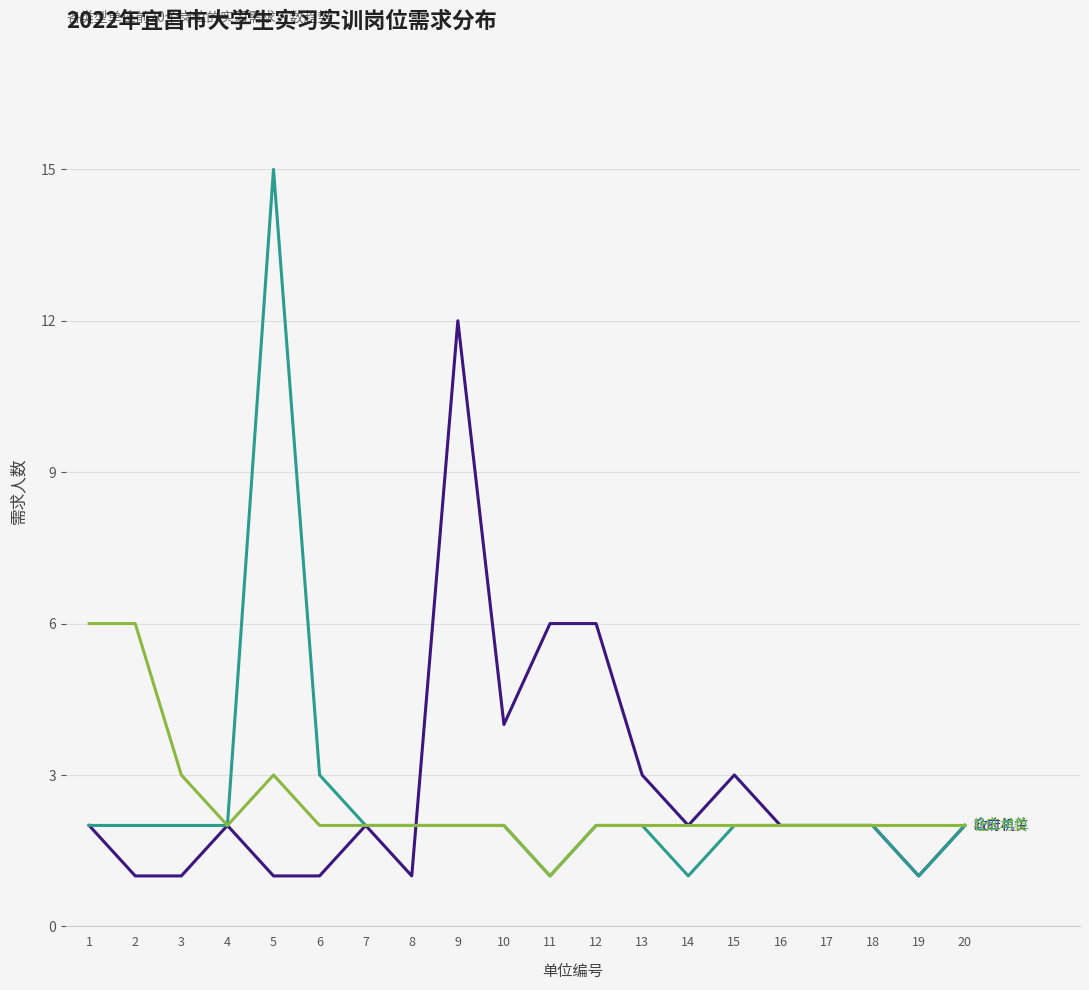

At which category is the sum across all series the highest?

5